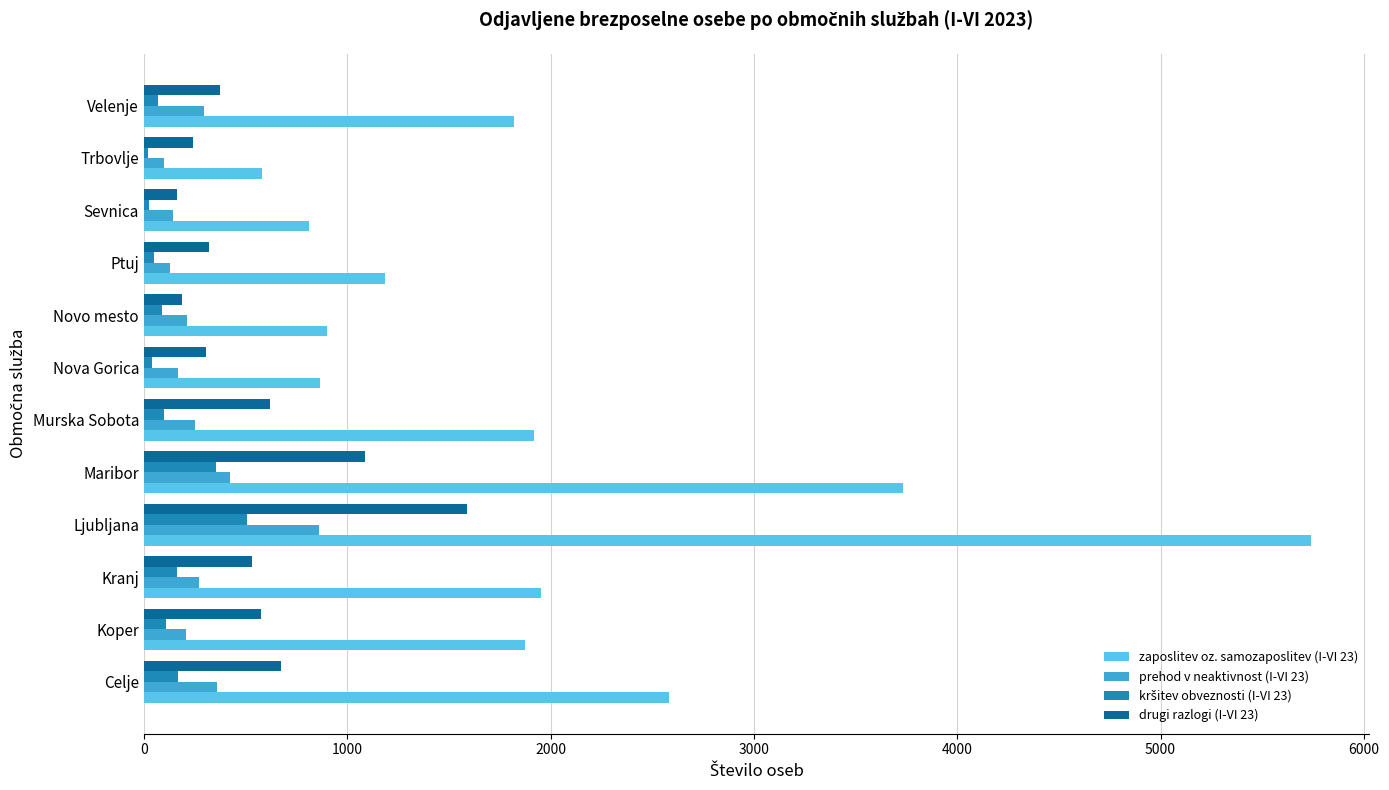

Which series has the widest spread of values?

zaposlitev oz. samozaposlitev (I-VI 23)